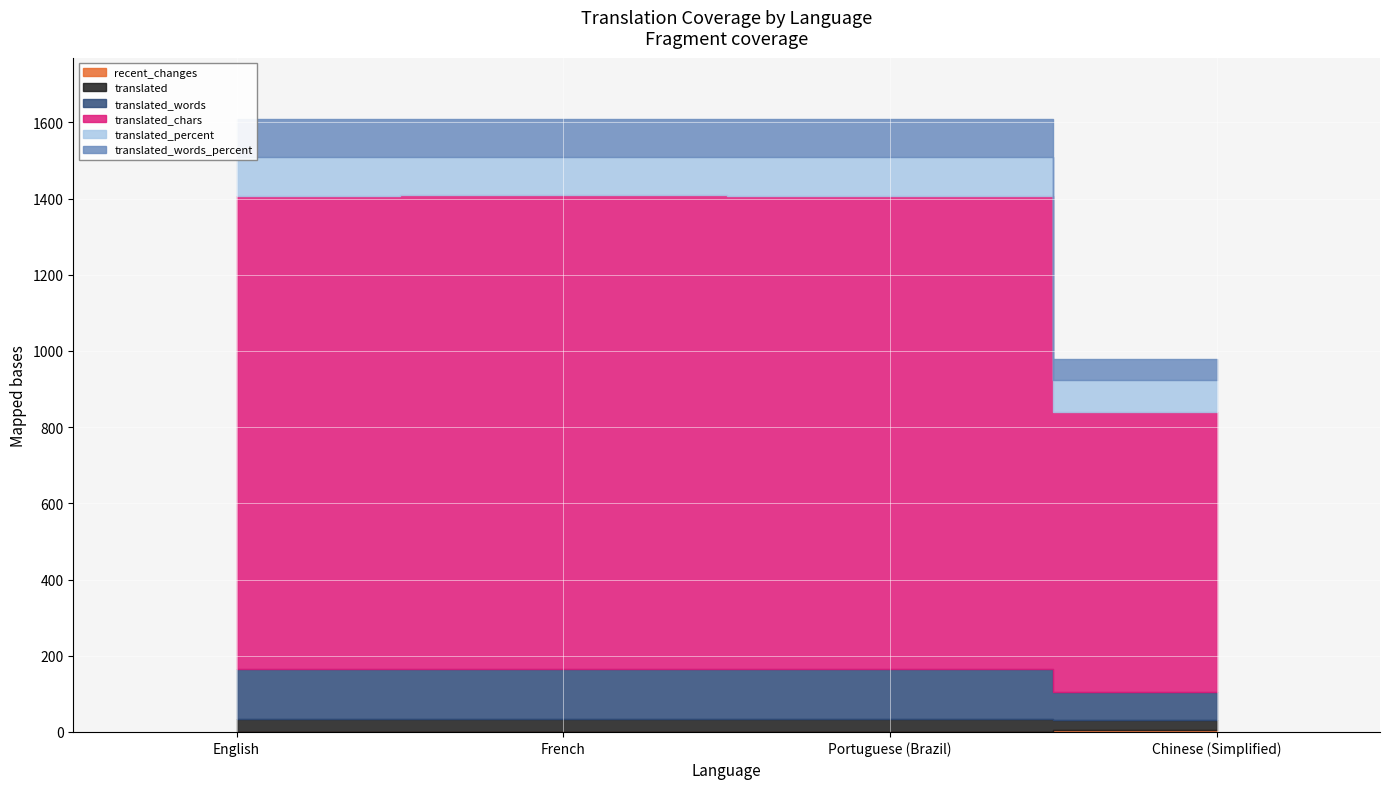

What is the maximum value shown in the chart?

1243.0